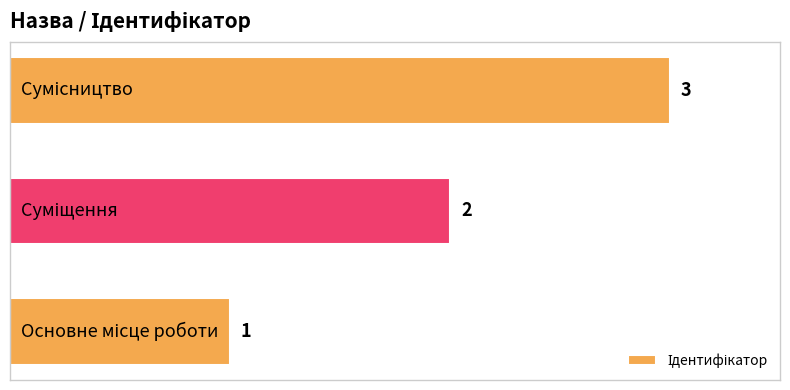

Count the values in the range 1 to 3.

3